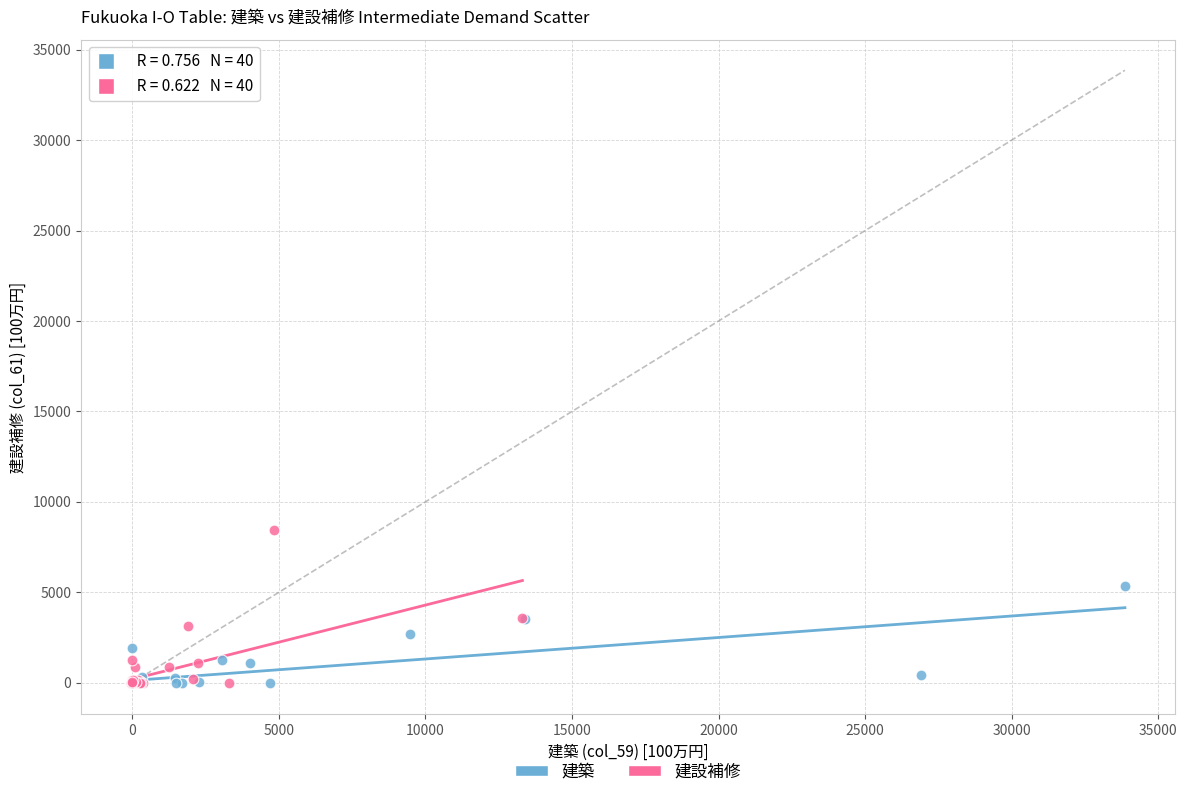

Which series has the widest spread of Y values?

建設補修